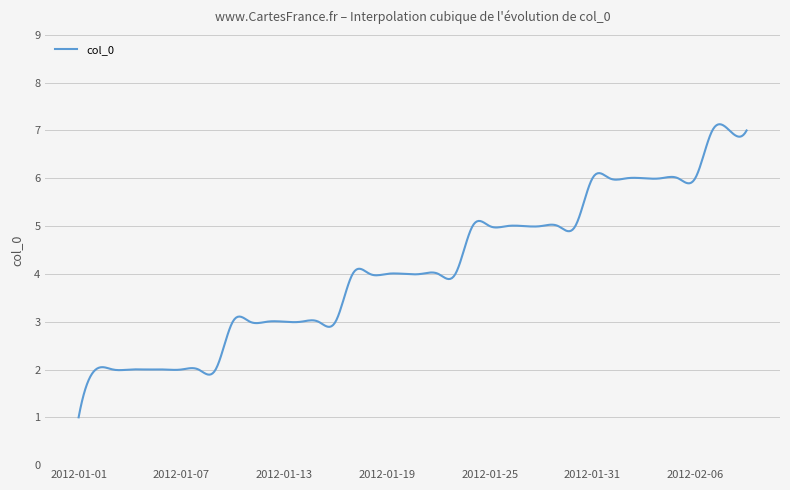

What is the greatest value displayed?

7.1